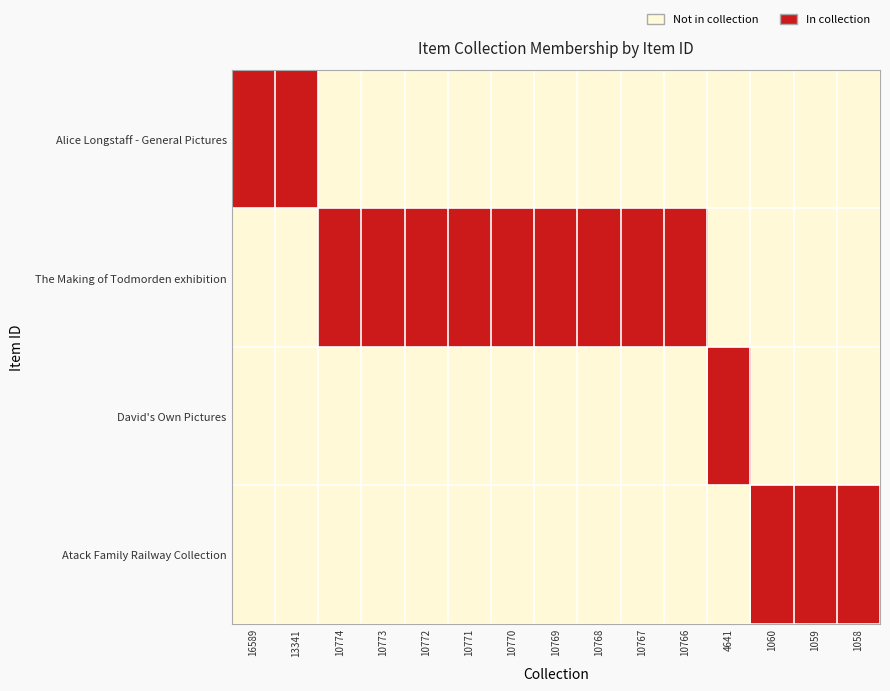

Which series has the largest total across all categories?

The Making of Todmorden exhibition